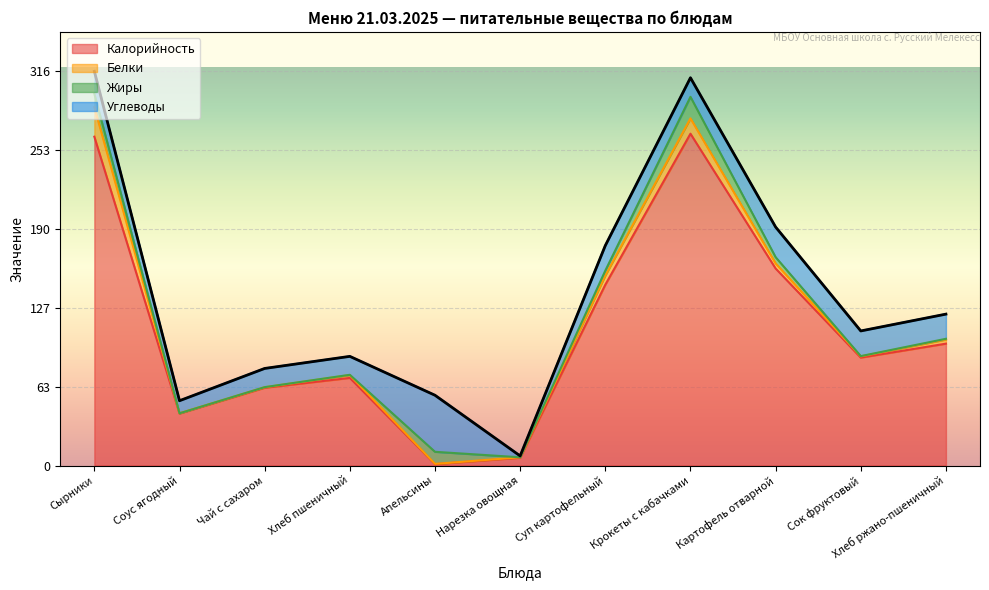

What are all the series names shown in the legend?

Калорийность, Белки, Жиры, Углеводы